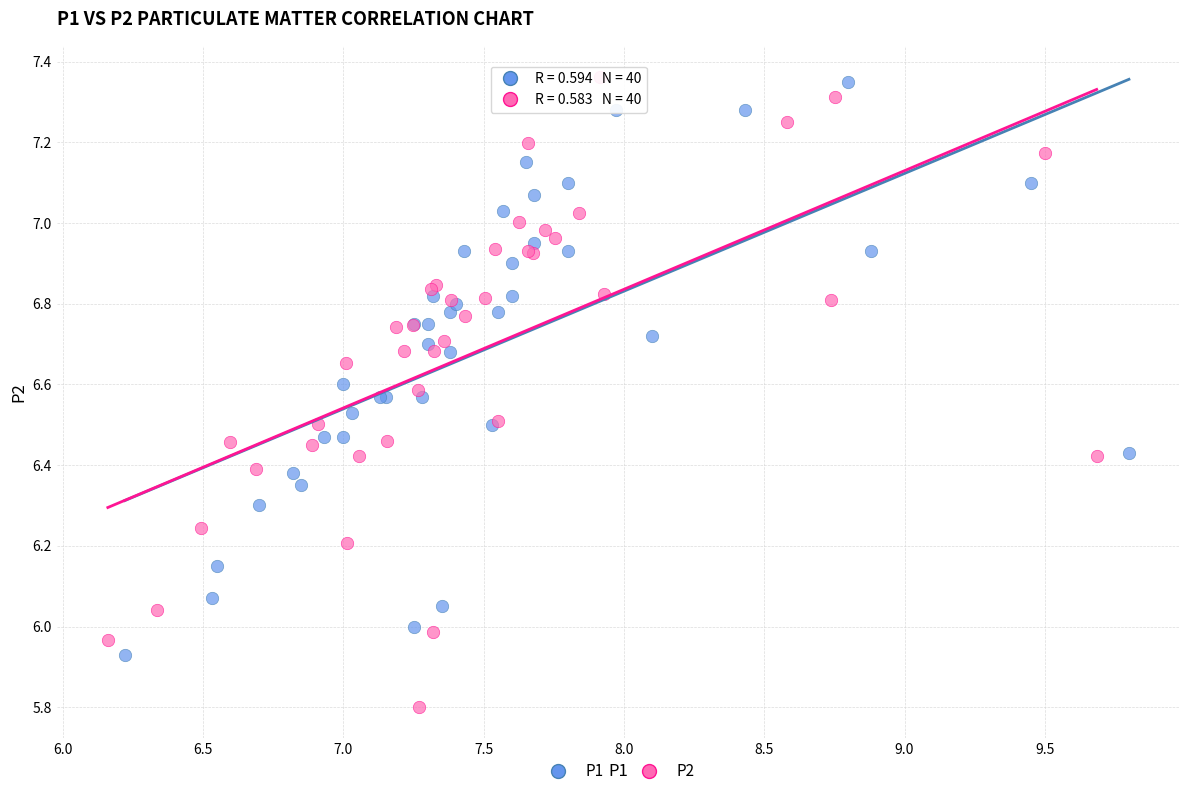

Which series has the widest spread of Y values?

P2